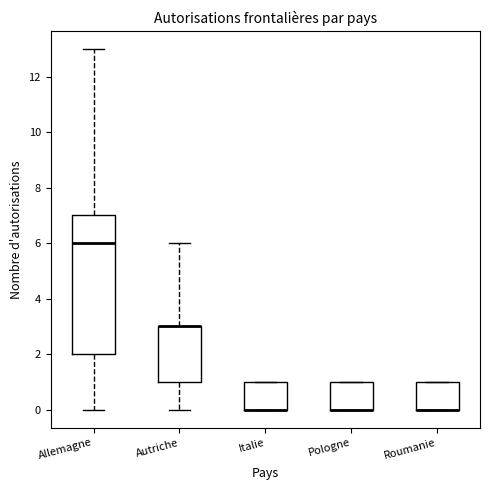

Reading left to right, read every box against the y-axis: the position of its median line, the range the box covers, and the ends of its whiskers. The values are not printed on the chart, so give them approximately, as read against the axis.

Allemagne: median 6, box 2 to 7, whiskers 0 to 13
Autriche: median 3 (drawn on the box's upper edge), box 1 to 3, whiskers 0 to 6
Italie: median 0 (drawn on the box's lower edge), box 0 to 1, whiskers 0 to 1
Pologne: median 0 (drawn on the box's lower edge), box 0 to 1, whiskers 0 to 1
Roumanie: median 0 (drawn on the box's lower edge), box 0 to 1, whiskers 0 to 1